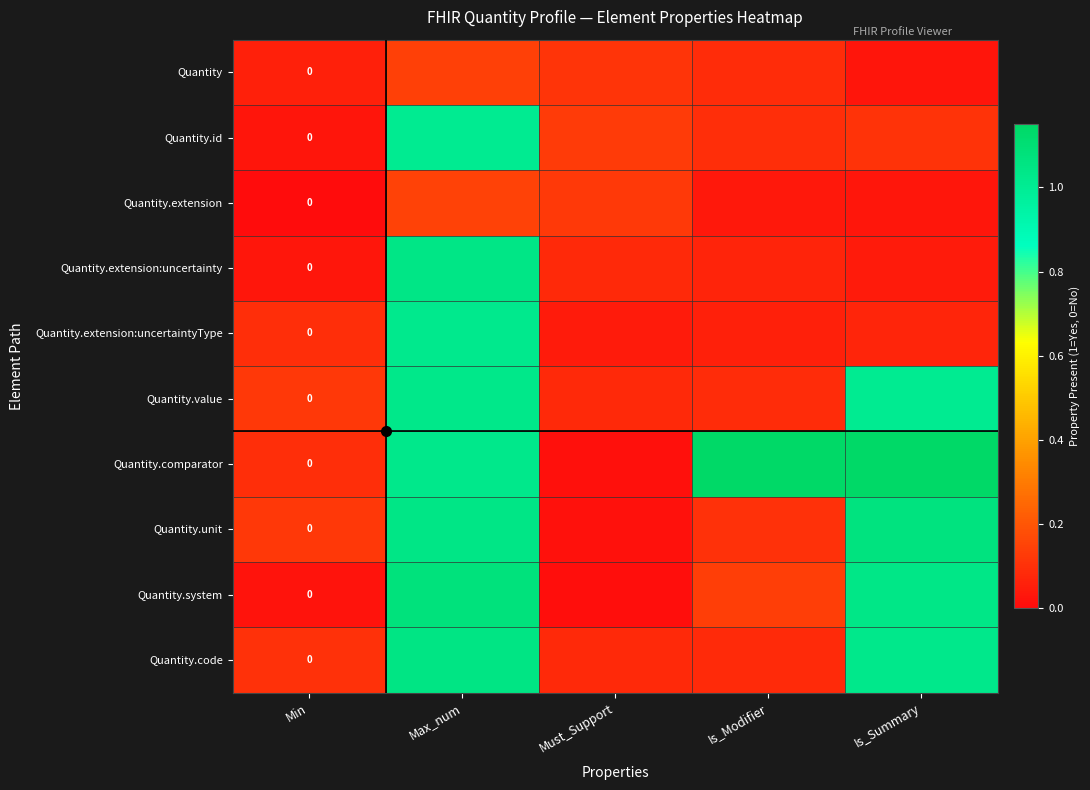

The value of Quantity.code at Is_Modifier is 0.1. True or false?

False